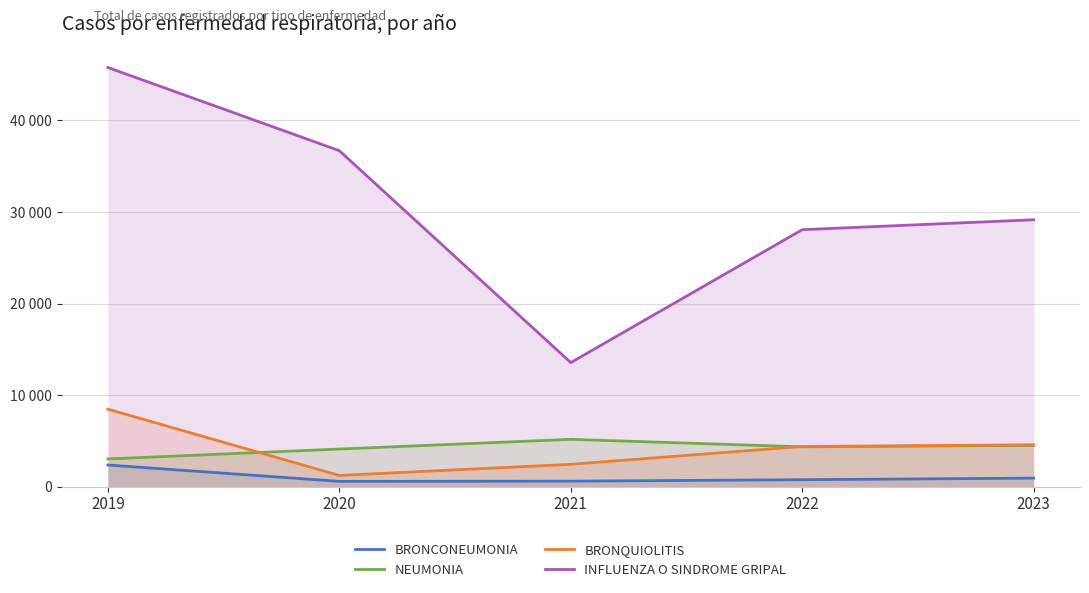

What is the average value of the INFLUENZA O SINDROME GRIPAL series?

30646